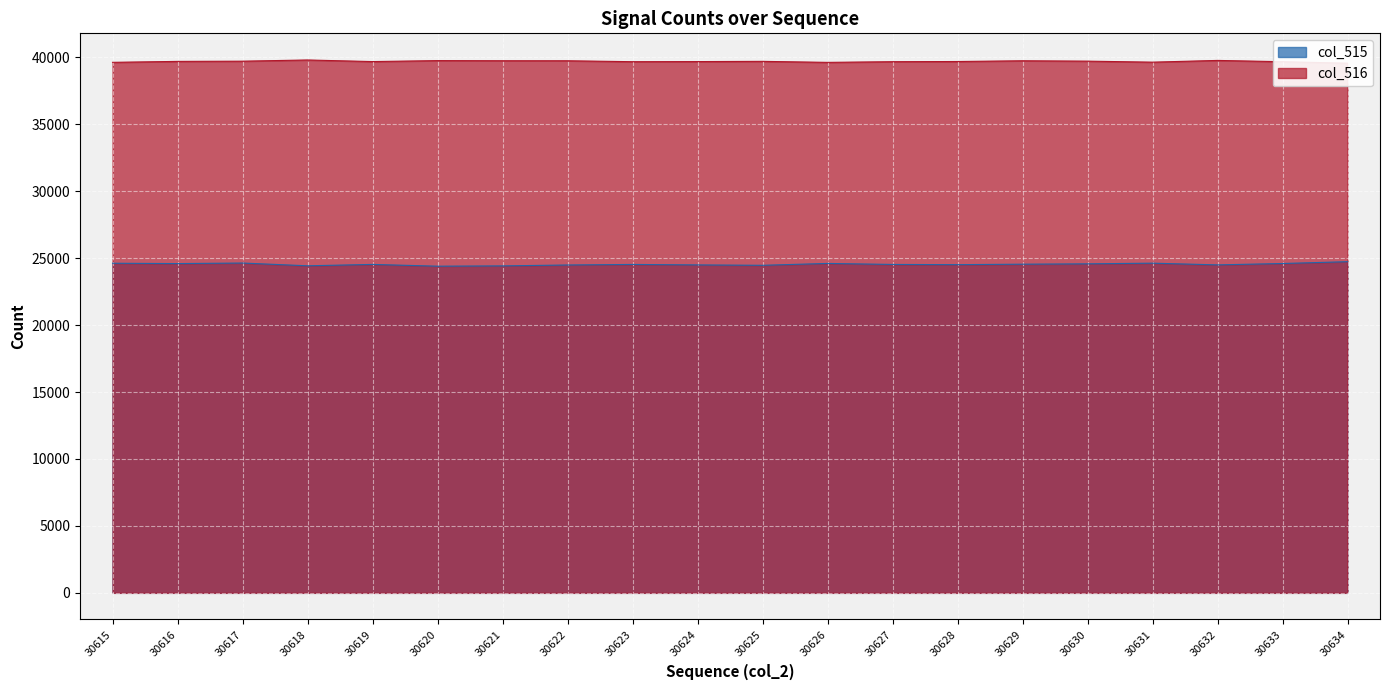

Reading left to right, extract all data points from this chart.

col_515: 24616	24591	24632	24426	24529	24397	24419	24486	24527	24492	24463	24602	24527	24511	24546	24572	24622	24494	24597	24732
col_516: 39621	39691	39707	39797	39678	39750	39740	39738	39669	39677	39694	39618	39669	39682	39738	39710	39634	39764	39667	39558